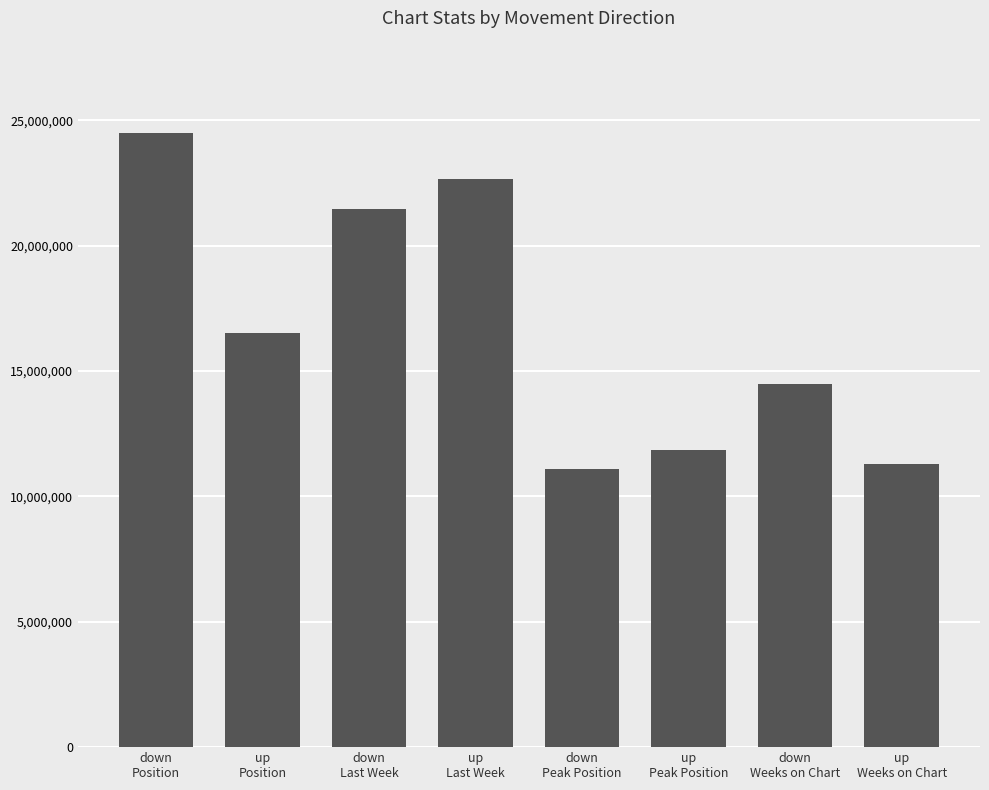

What is the label of the 7th bar from the left?

down
Weeks on Chart